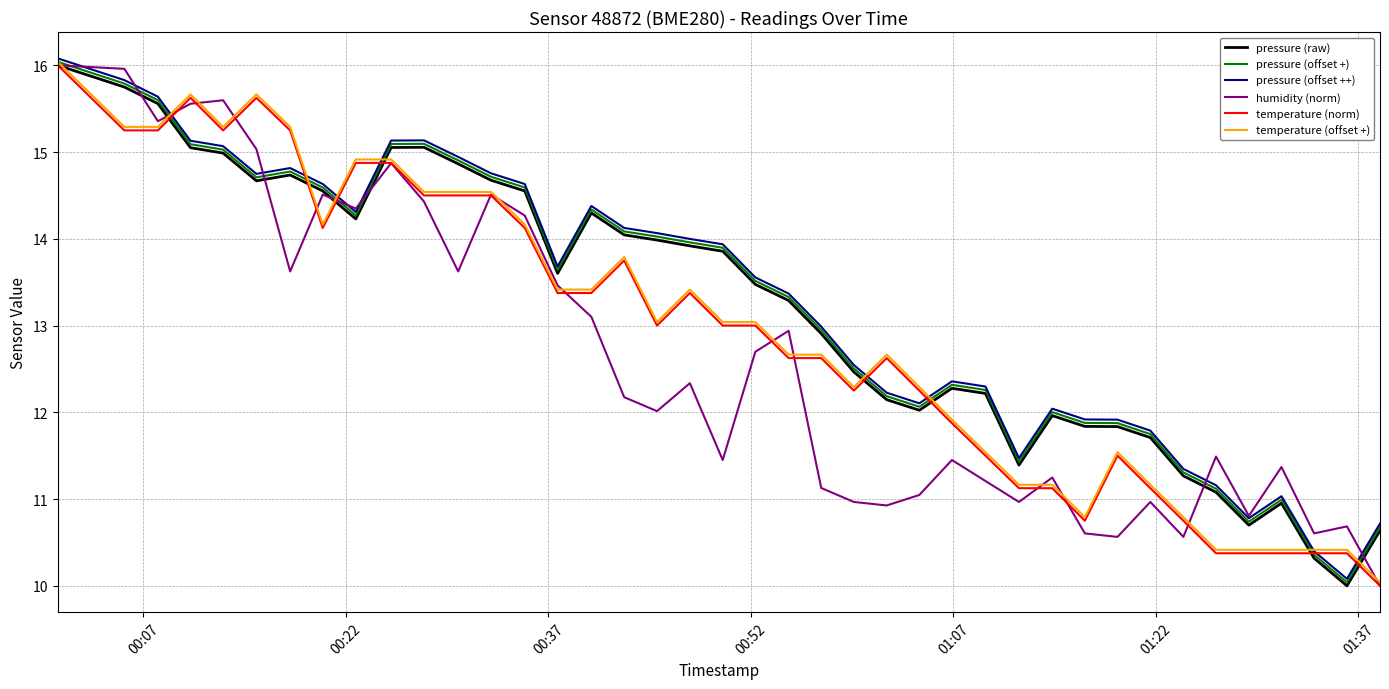

What is the minimum value shown in the chart?

10.0